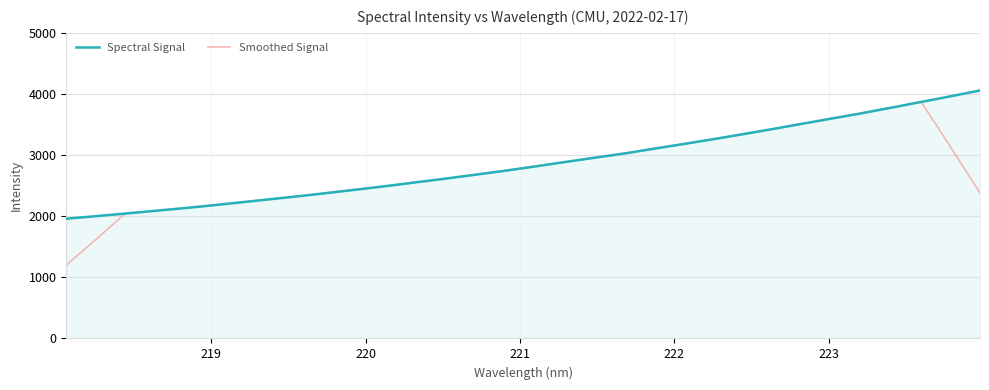

Which series has the largest range (max minus min)?

Smoothed Signal